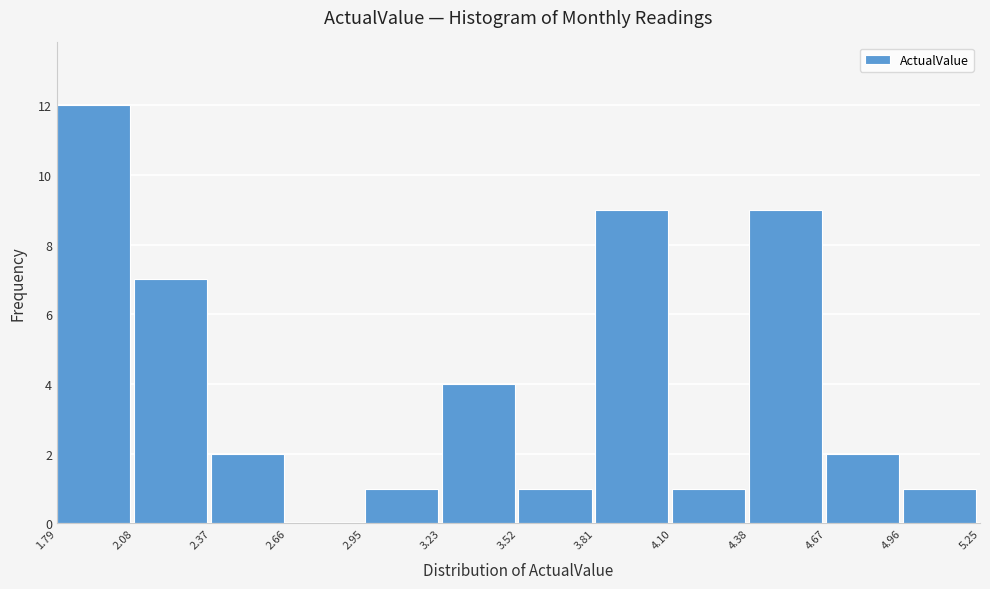

Over which range of the x-axis is the bar tallest?

1.79 to 2.08